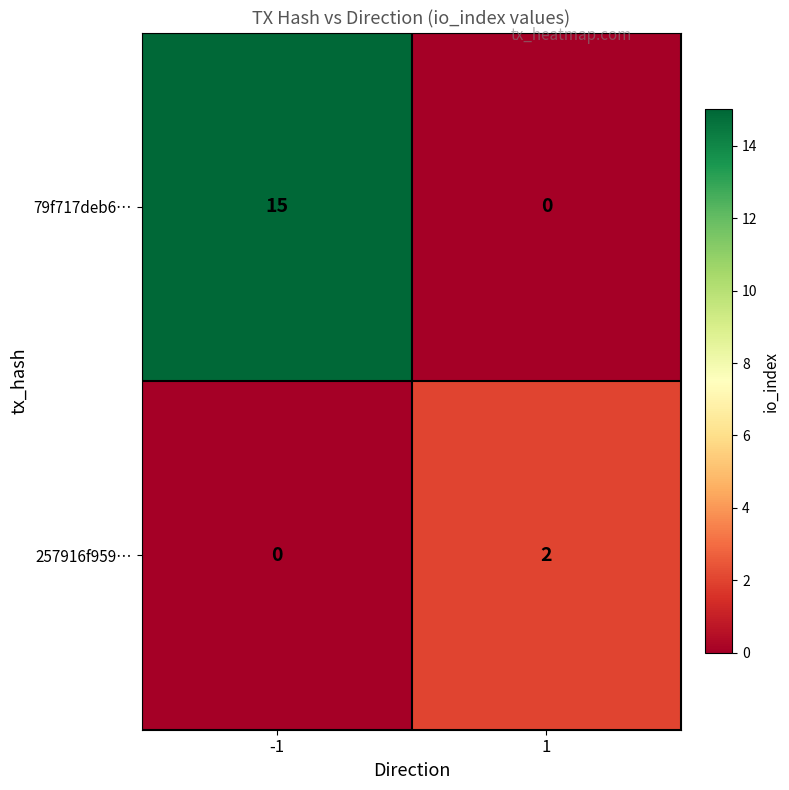

How many distinct data groups are displayed?

2